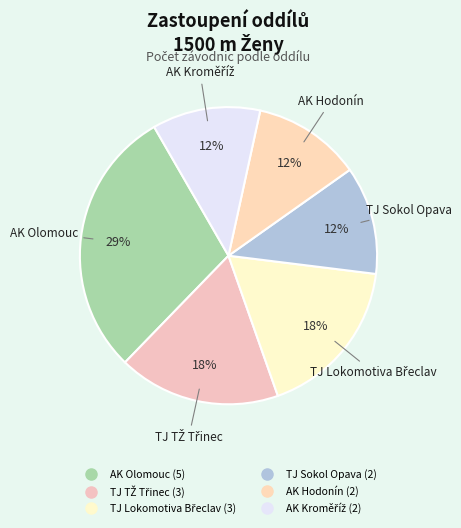

Is there a majority slice in this chart?

No